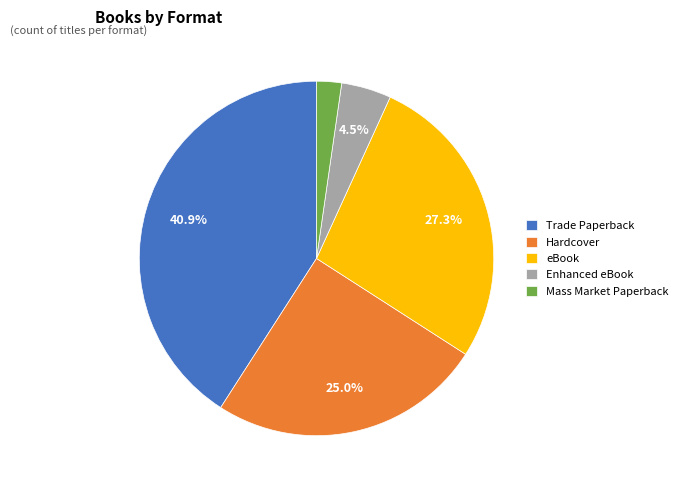

Does any single category account for the majority?

No